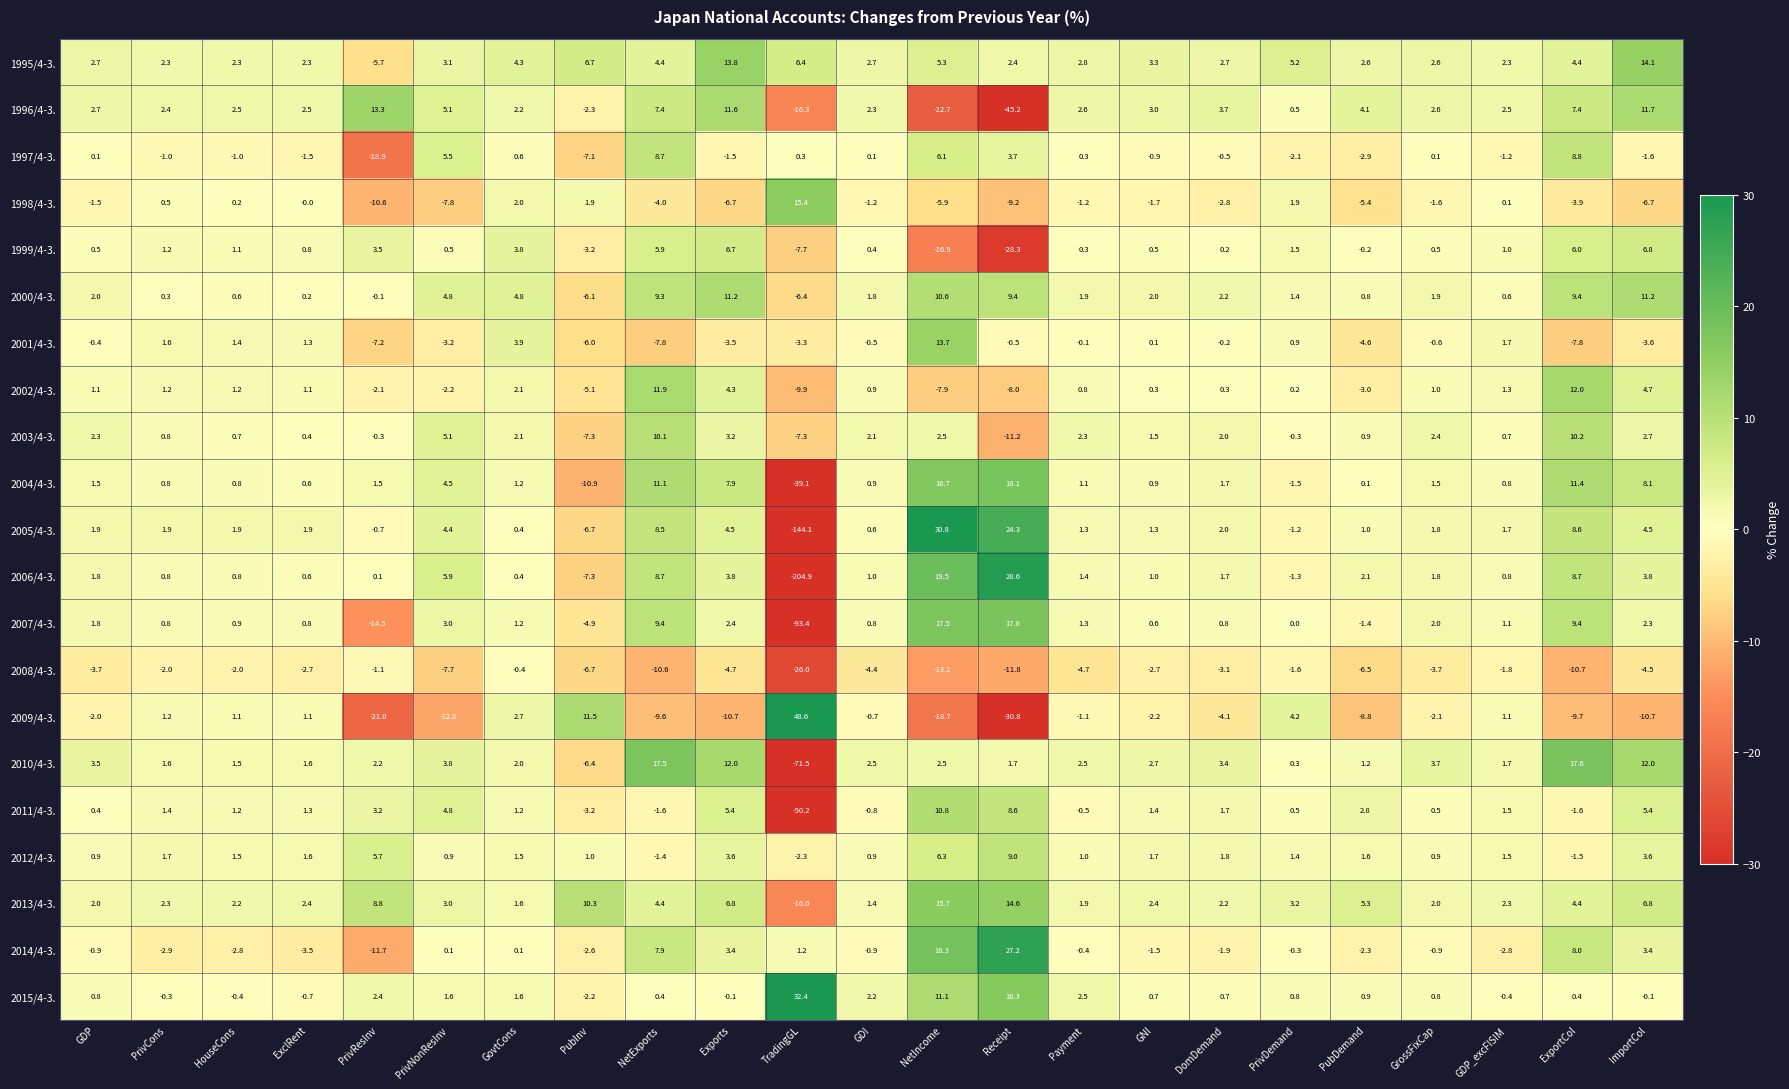

At which category is the sum across all series the highest?

NetIncome